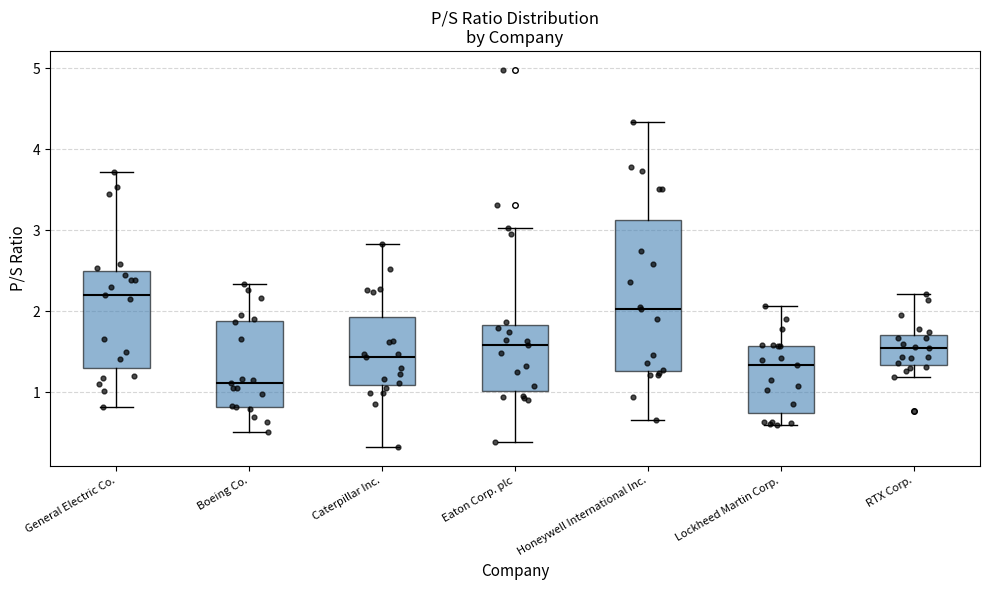

Where is the upper edge of the box for Caterpillar Inc. on the y-axis? The values are not printed on the chart, so give them approximately, as read against the axis.

1.9